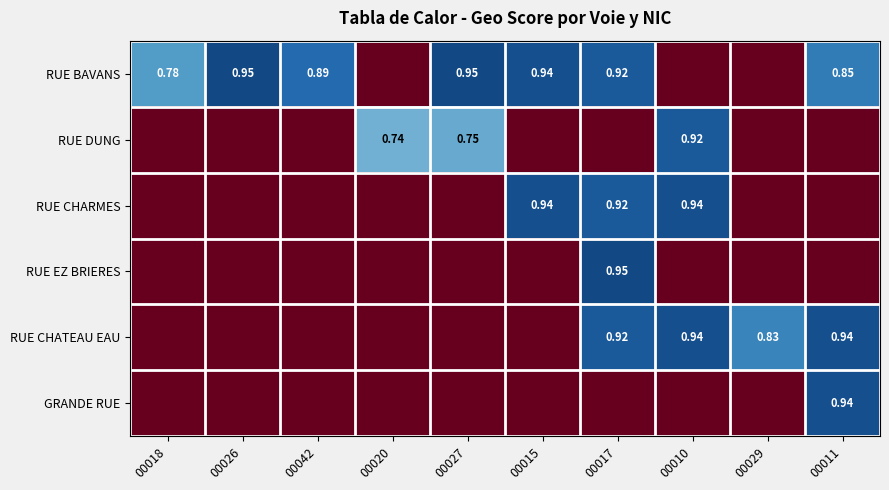

Rank the categories by RUE EZ BRIERES value from lowest to highest.

00018, 00026, 00042, 00020, 00027, 00015, 00010, 00029, 00011, 00017